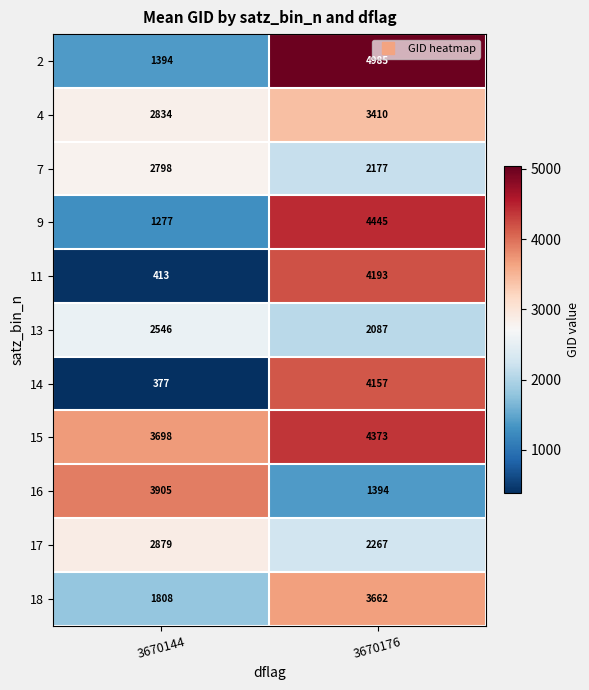

What is the difference between the highest and lowest values at 3670144?

3528